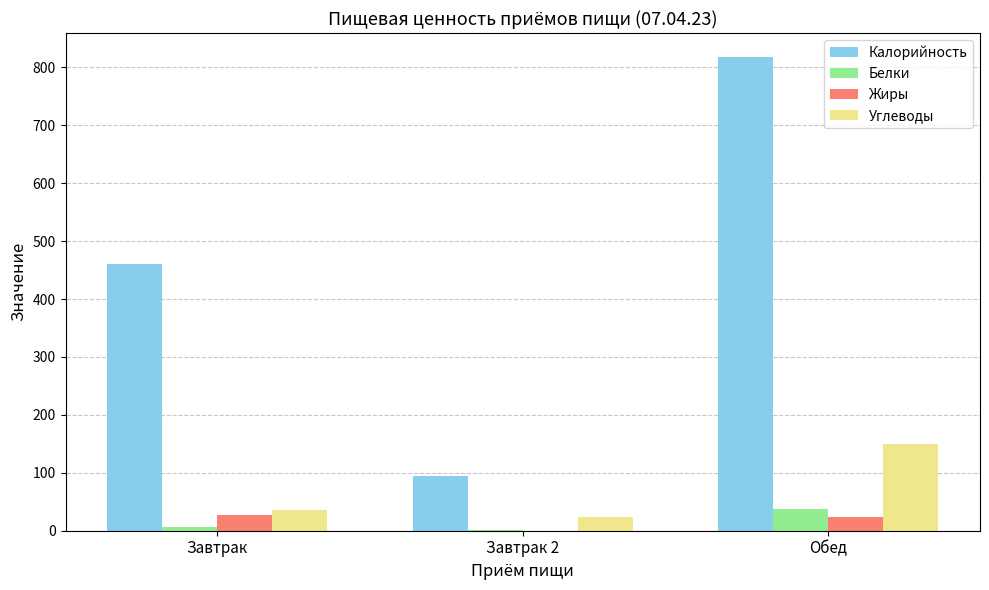

Are the bars horizontal?

No